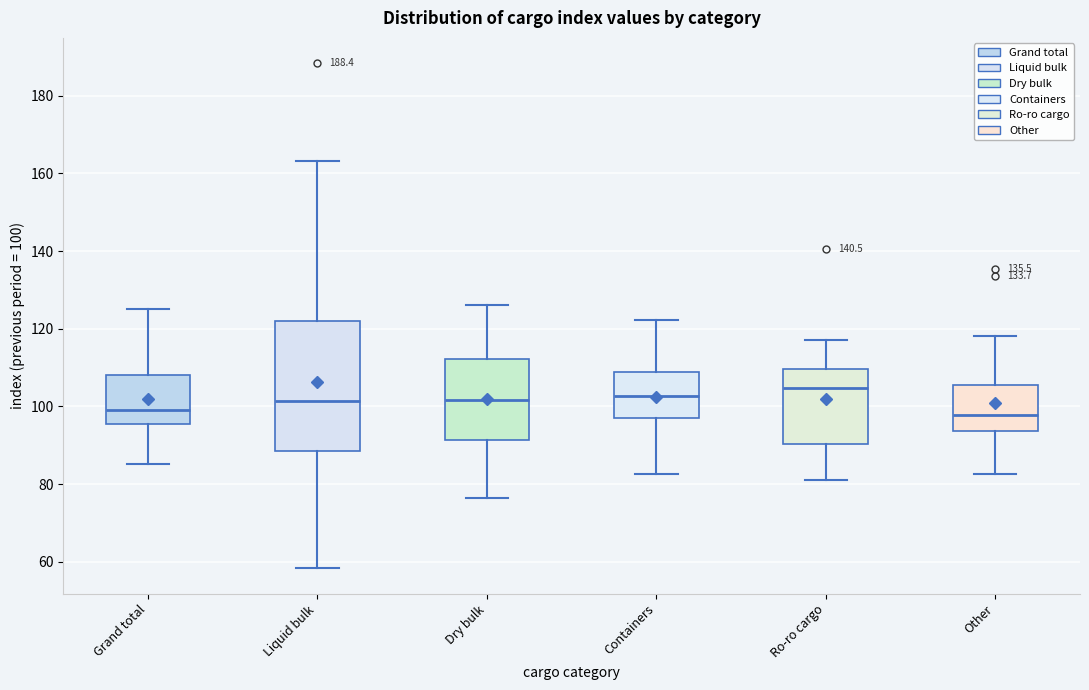

Reading left to right, read every box against the y-axis: the position of its median line, the range the box covers, and the ends of its whiskers. The values are not printed on the chart, so give them approximately, as read against the axis.

Grand total: median 100, box 96 to 108, whiskers 86 to 126
Liquid bulk: median 102, box 88 to 122, whiskers 58 to 164
Dry bulk: median 102, box 92 to 112, whiskers 76 to 126
Containers: median 102, box 98 to 108, whiskers 82 to 122
Ro-ro cargo: median 104, box 90 to 110, whiskers 82 to 118
Other: median 98, box 94 to 106, whiskers 82 to 118